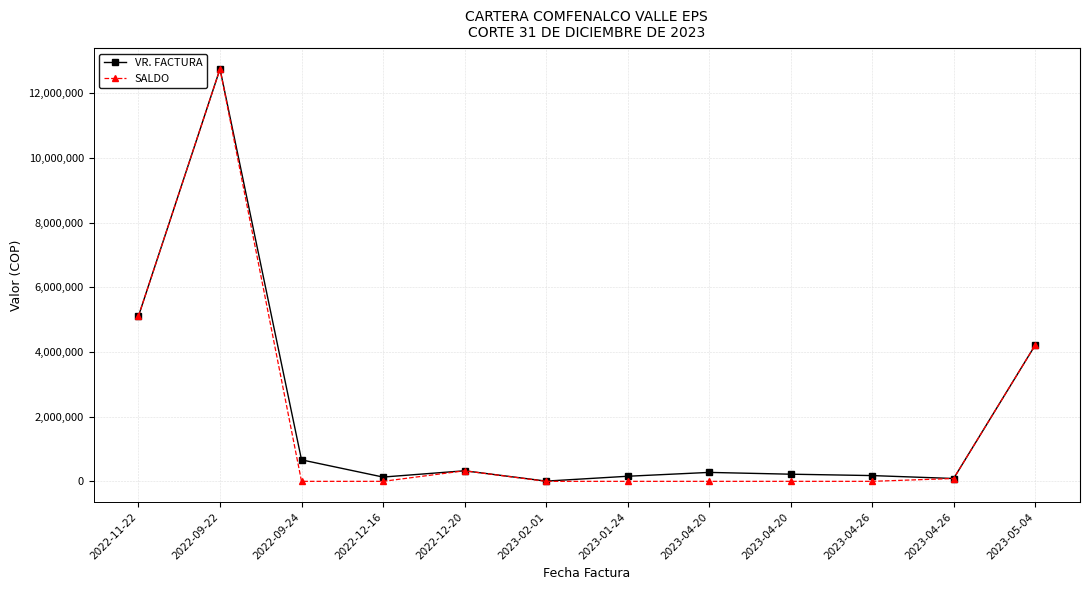

What are all the series names shown in the legend?

VR. FACTURA, SALDO